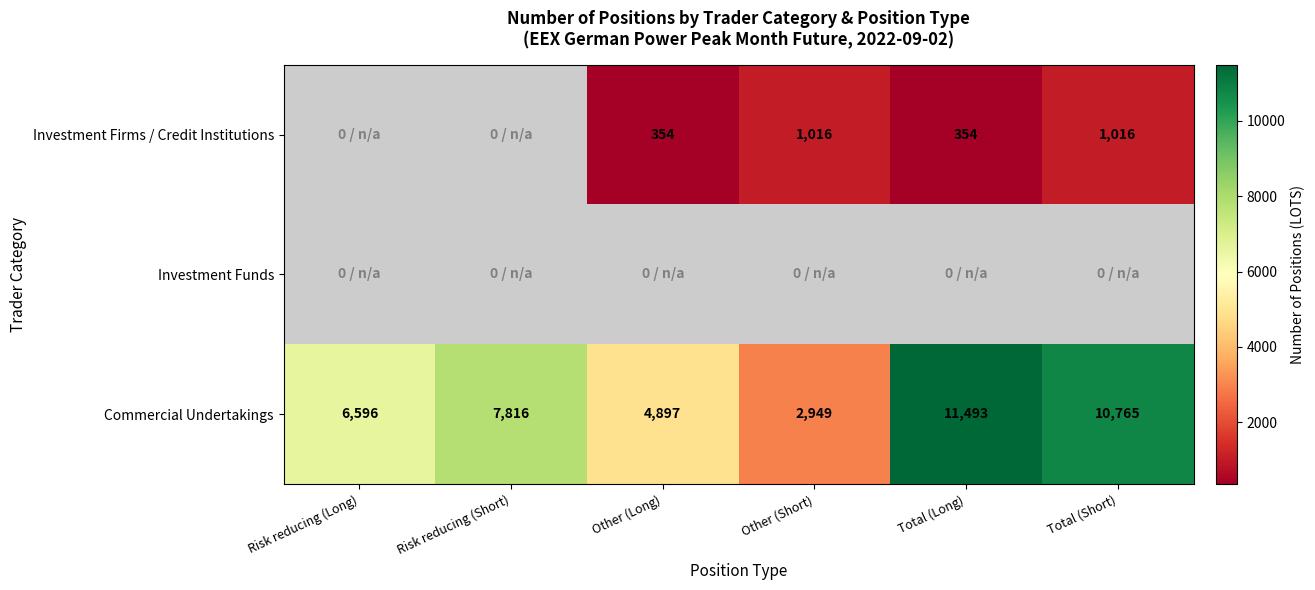

The Commercial Undertakings series shows 4897 at Other (Long). True or false?

True